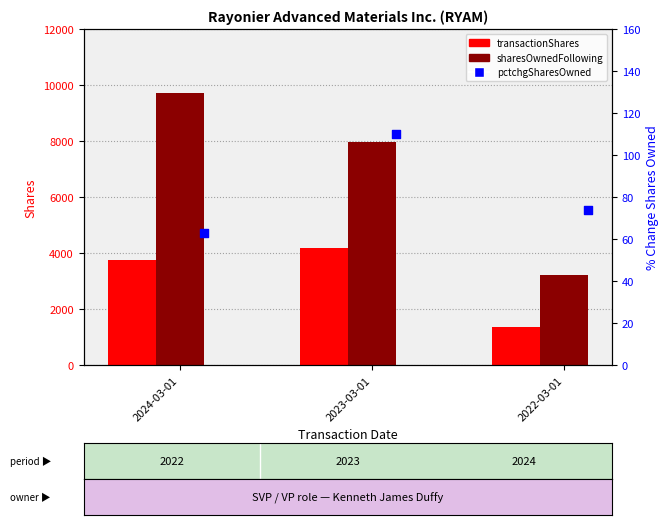

At which category is the sum across all series the highest?

2024-03-01